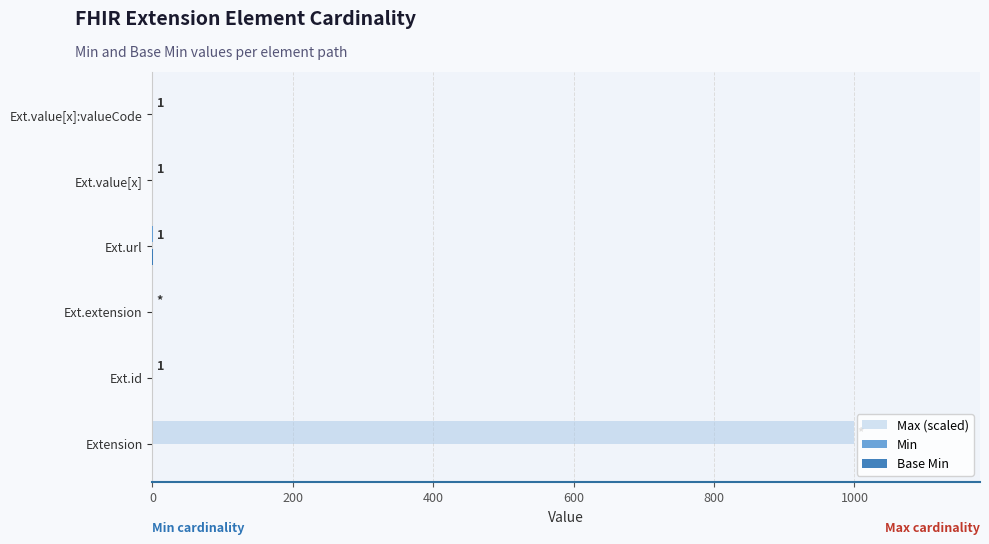

The value of Max (scaled) at Ext.extension is -530. True or false?

False